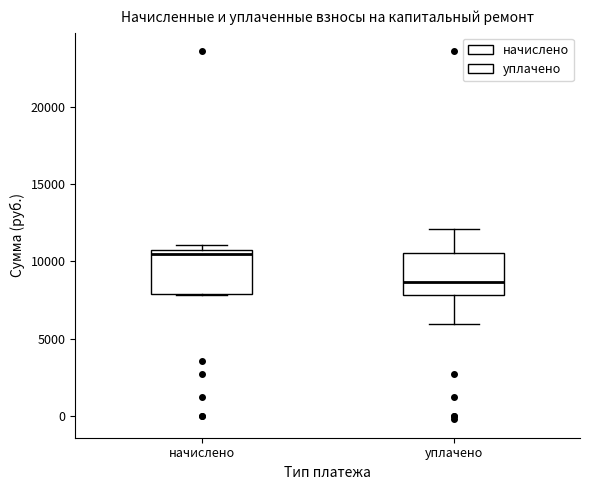

Which box has the highest median line?

начислено